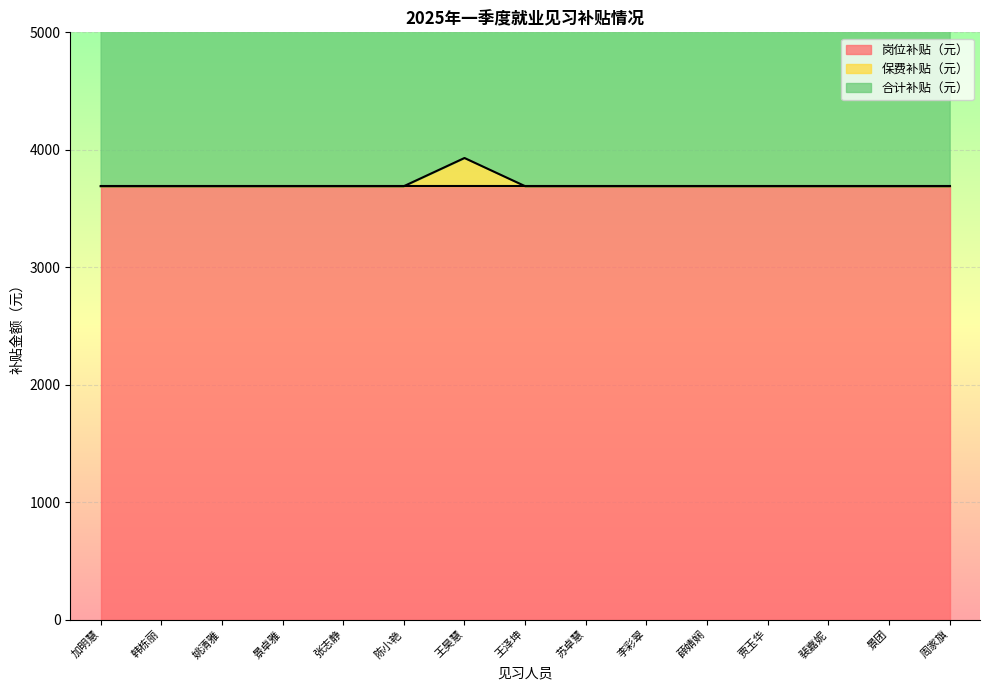

True or false: 保费补贴（元） and 合计补贴（元） intersect in this chart.

False